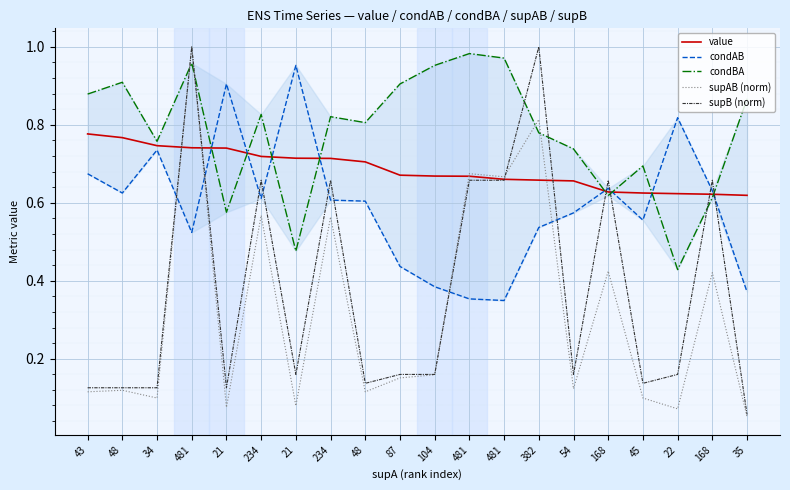

Which series changed the most between 234 and 168?

condBA